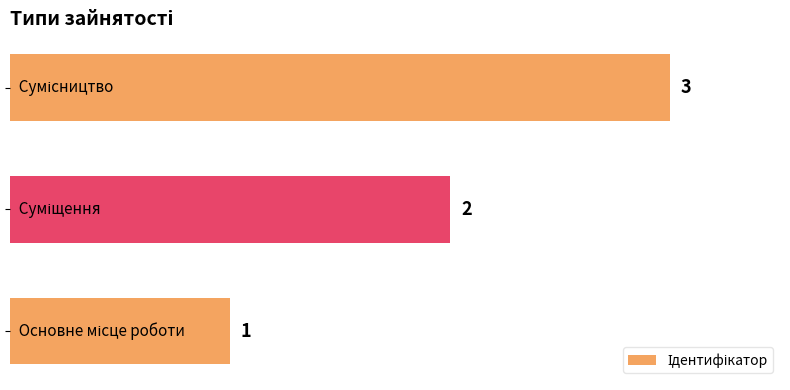

What is the difference between the maximum and minimum values?

2